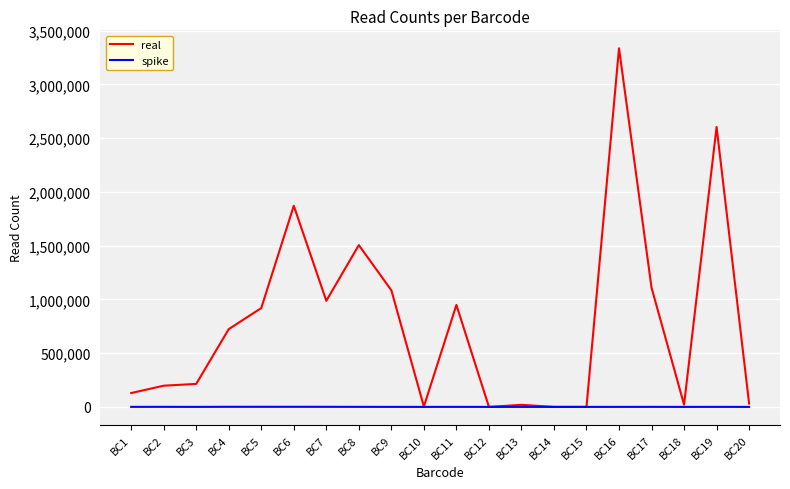

Is the value of real at BC6 greater than the value of spike at BC19?

Yes